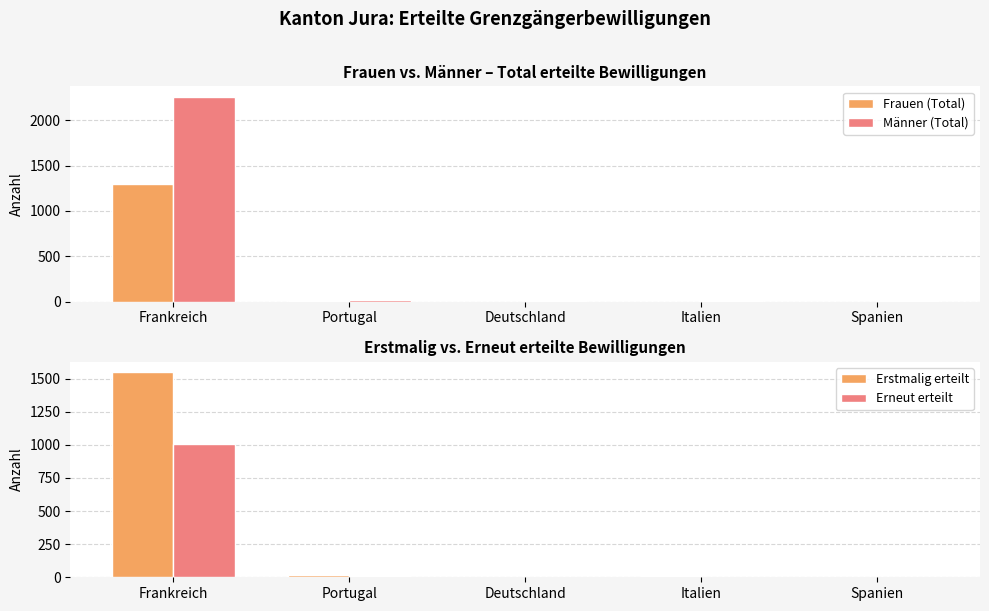

What is the sum of the Erstmalig erteilt values at Spanien and Italien?

11